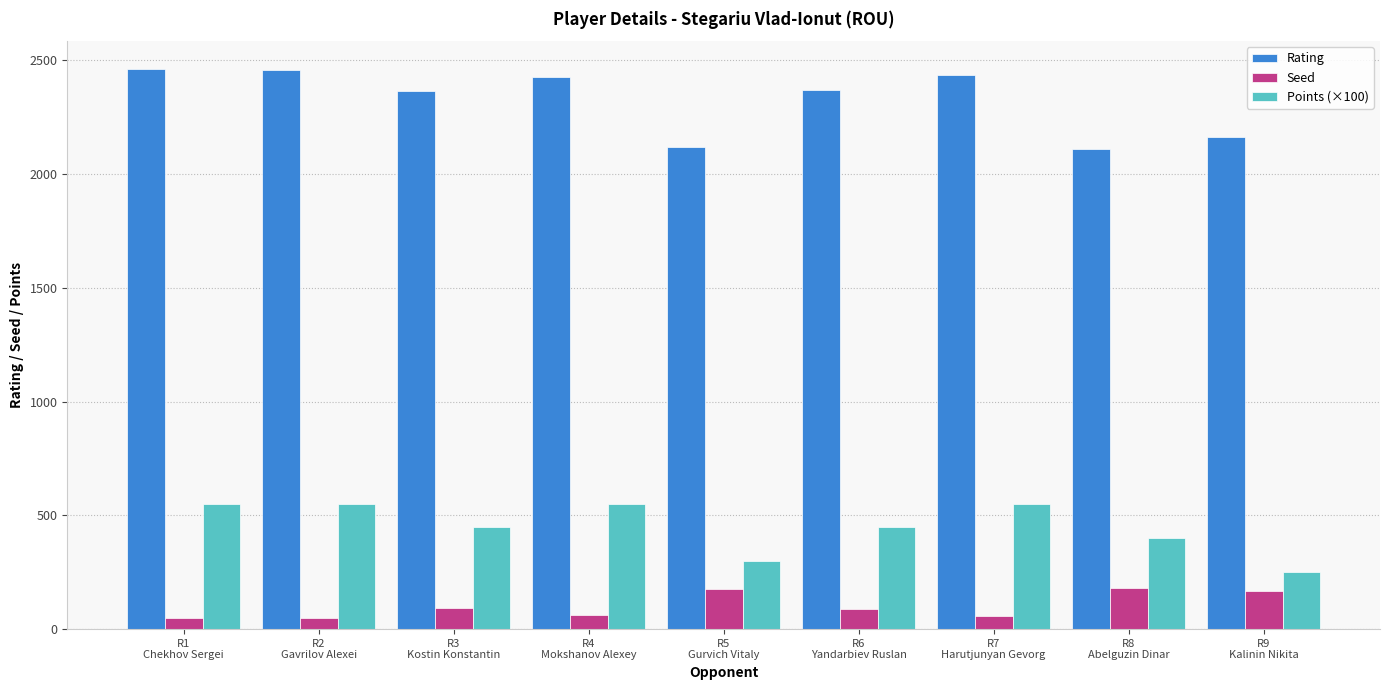

List the series in order of their peak value, lowest first.

Seed, Points (×100), Rating